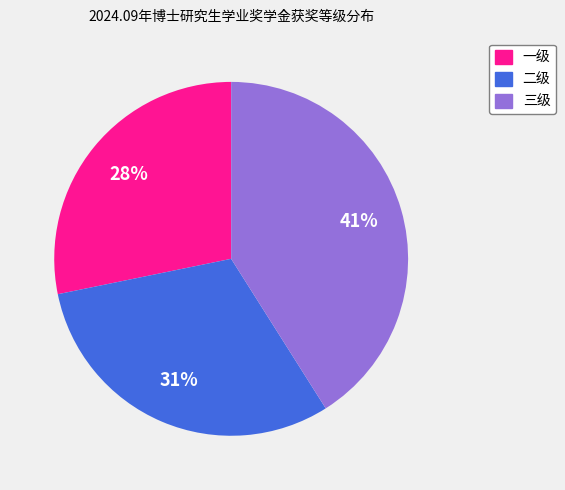

Do 一级 and 三级 together represent more than half of the pie?

Yes